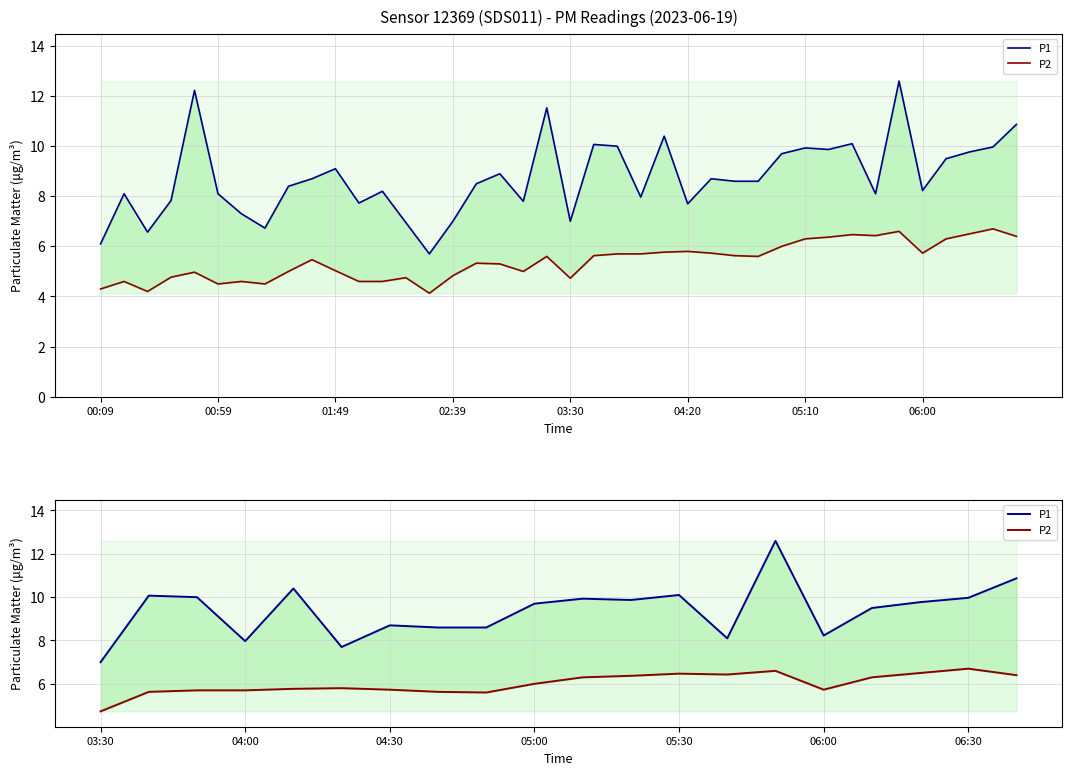

How many interior local peaks does the P1 series have?

6